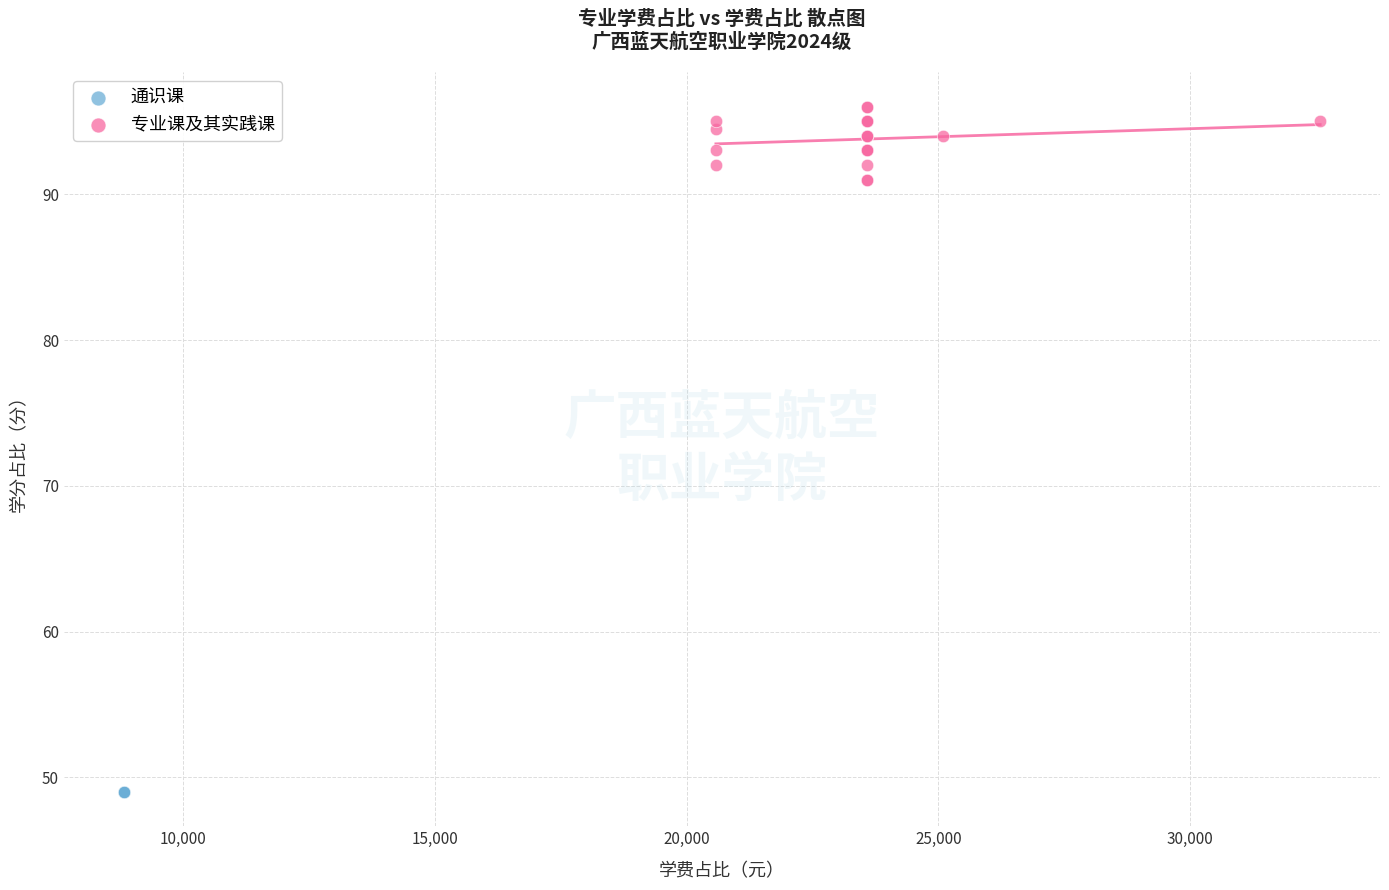

Which series contains the lowest Y value?

通识课